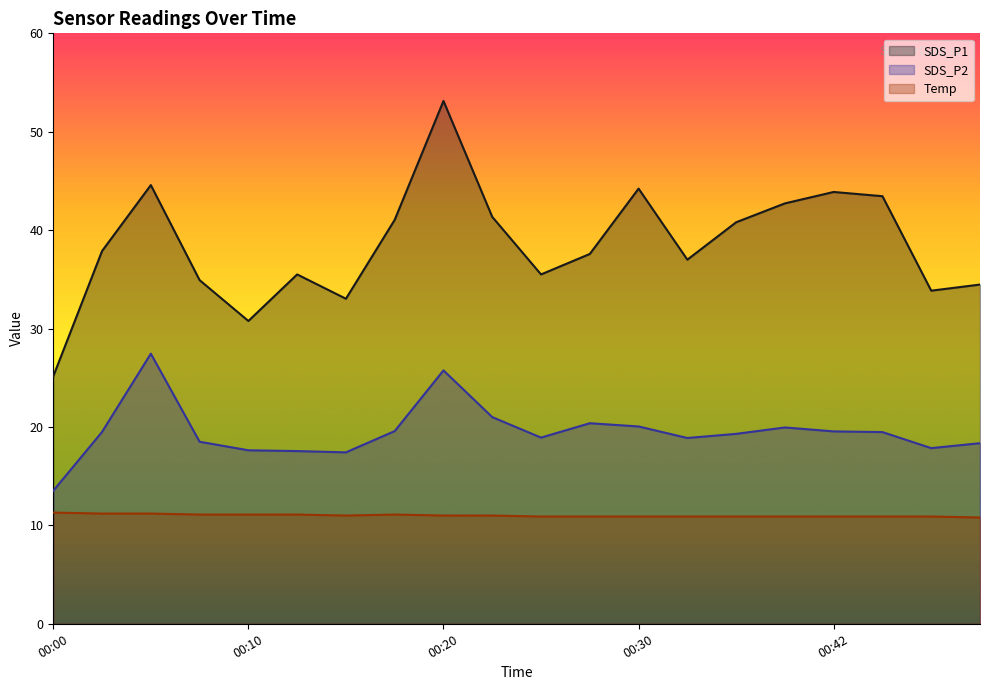

How many data points in SDS_P1 are above 37?

11